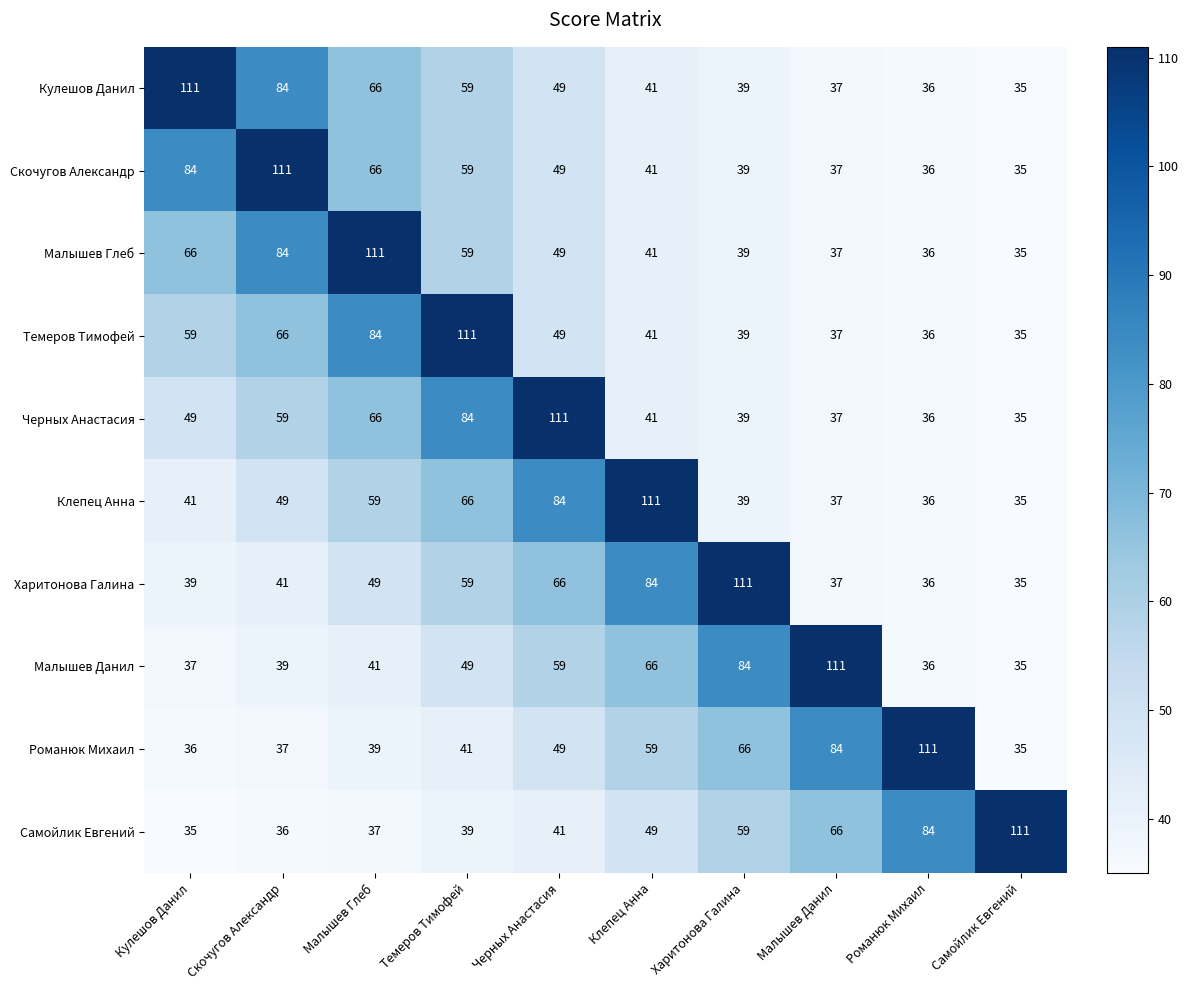

What is the sum of the Темеров Тимофей values at Скочугов Александр and Малышев Данил?

103